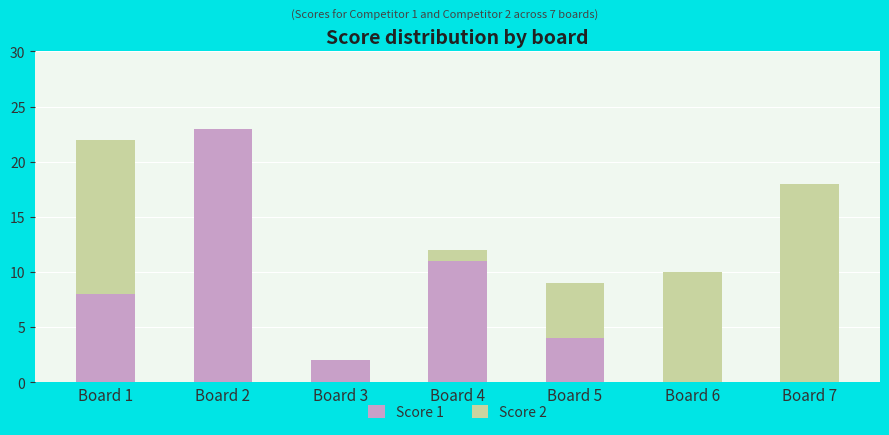

Which category has the highest value in the Score 1 series?

Board 2